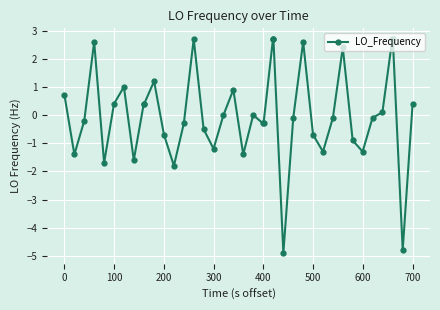

What is the maximum value shown in the chart?

2.7